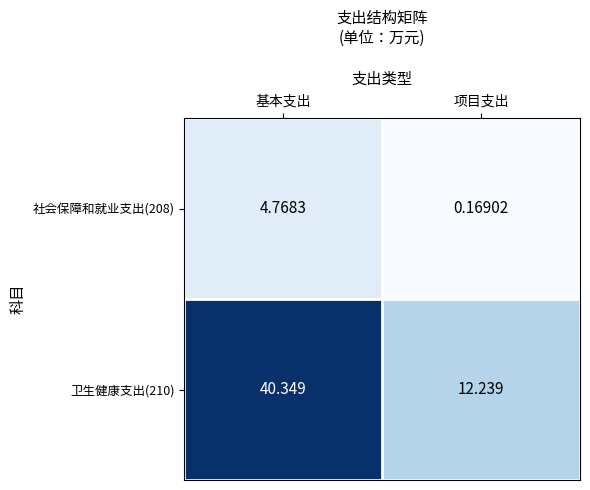

Is the value of 卫生健康支出(210) at 项目支出 greater than the value of 社会保障和就业支出(208) at 基本支出?

Yes